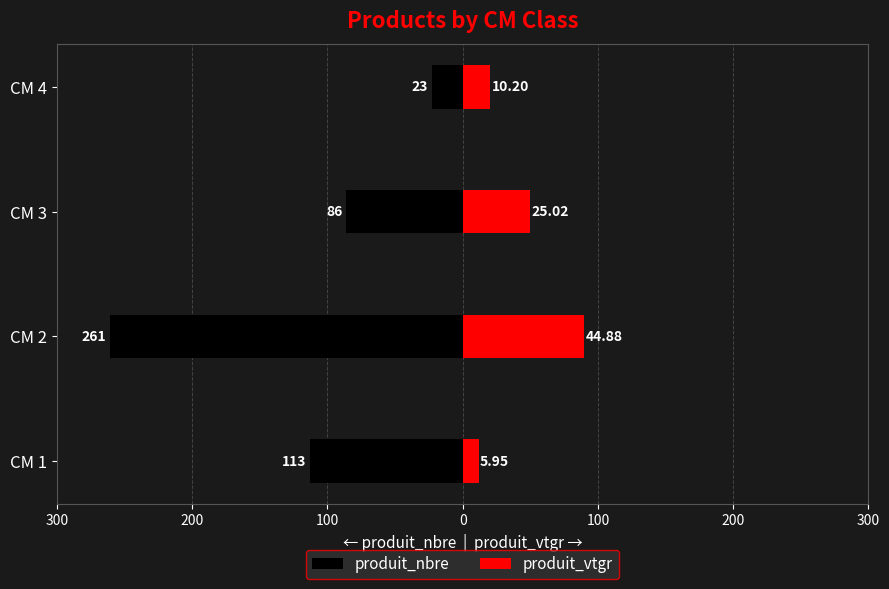

Between CM 1 and CM 2, which series saw the biggest shift?

produit_nbre